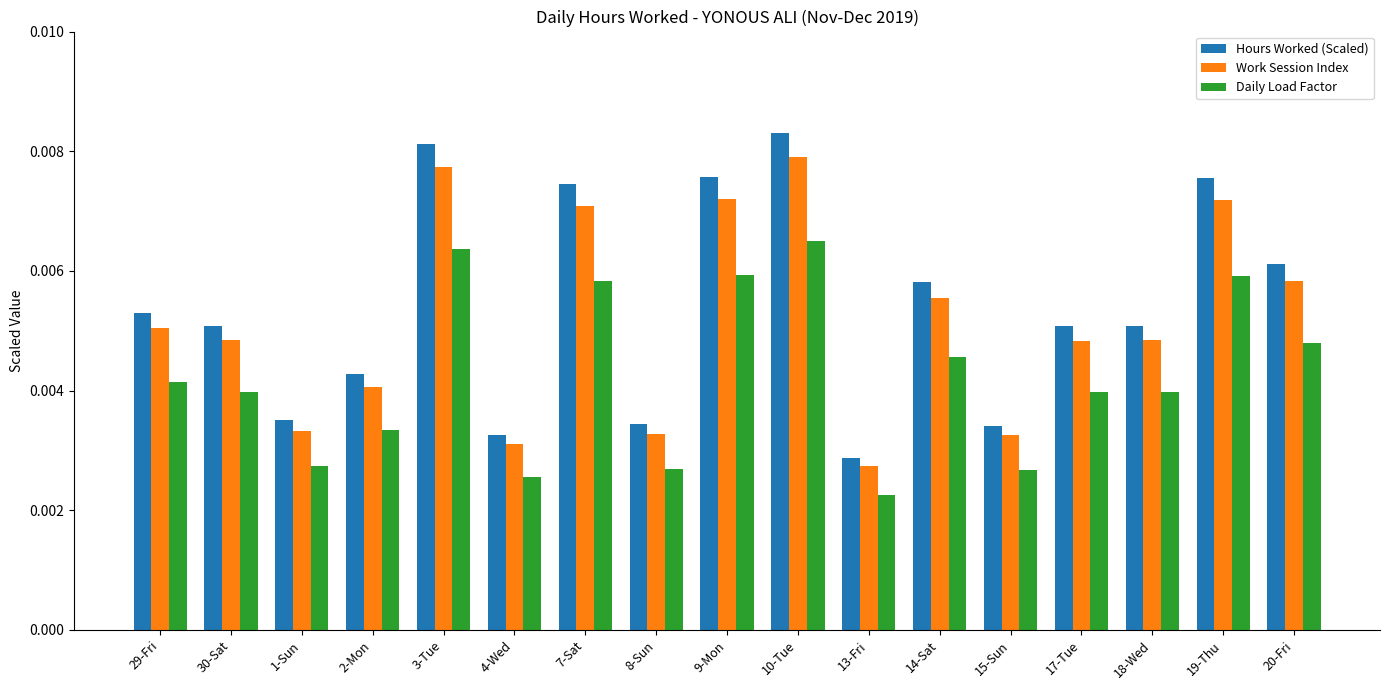

Which series has the widest spread of values?

Hours Worked (Scaled)